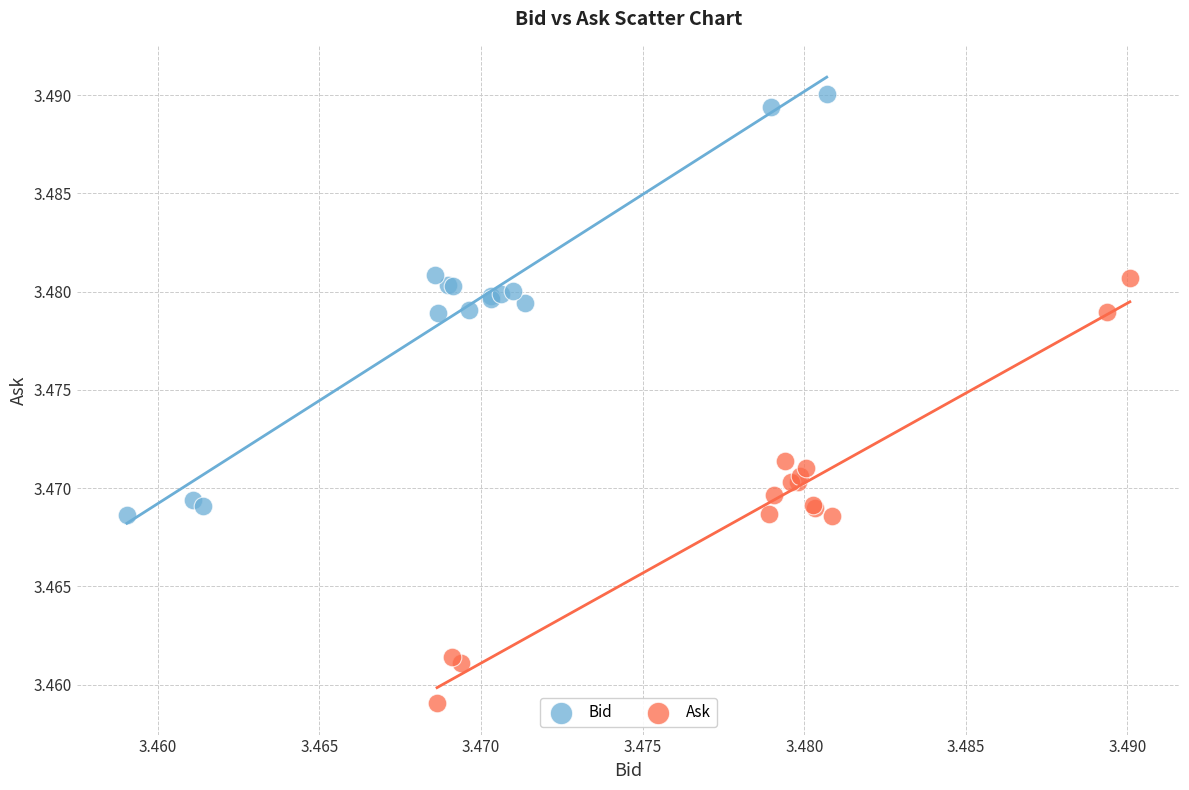

Which series contains the highest Y value?

Bid